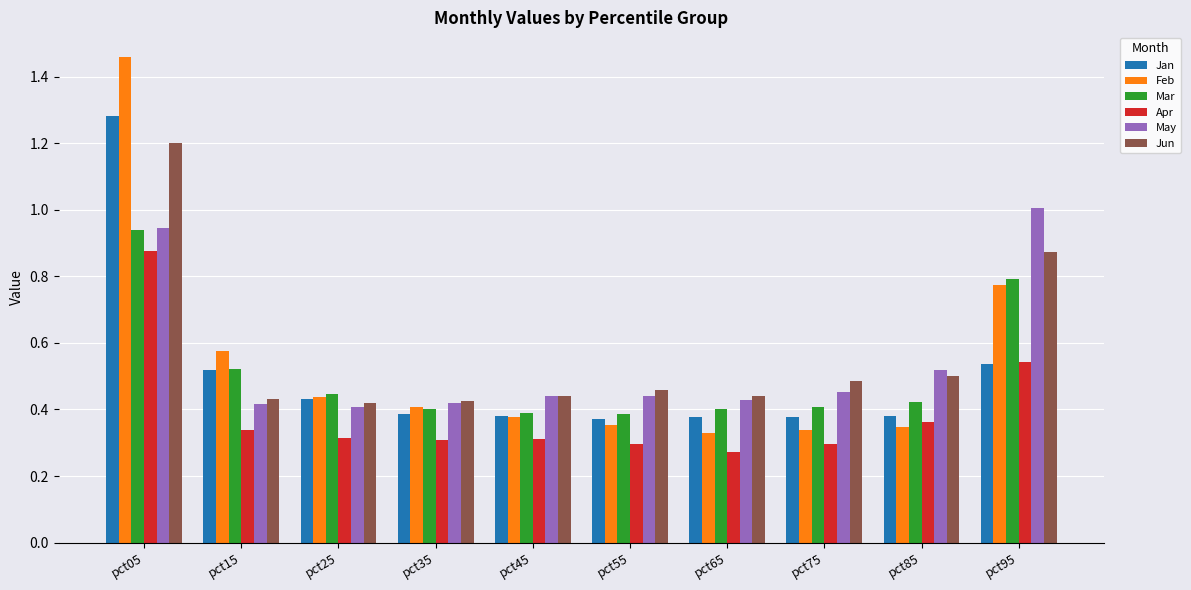

What is the sum of all Jun values?

5.7